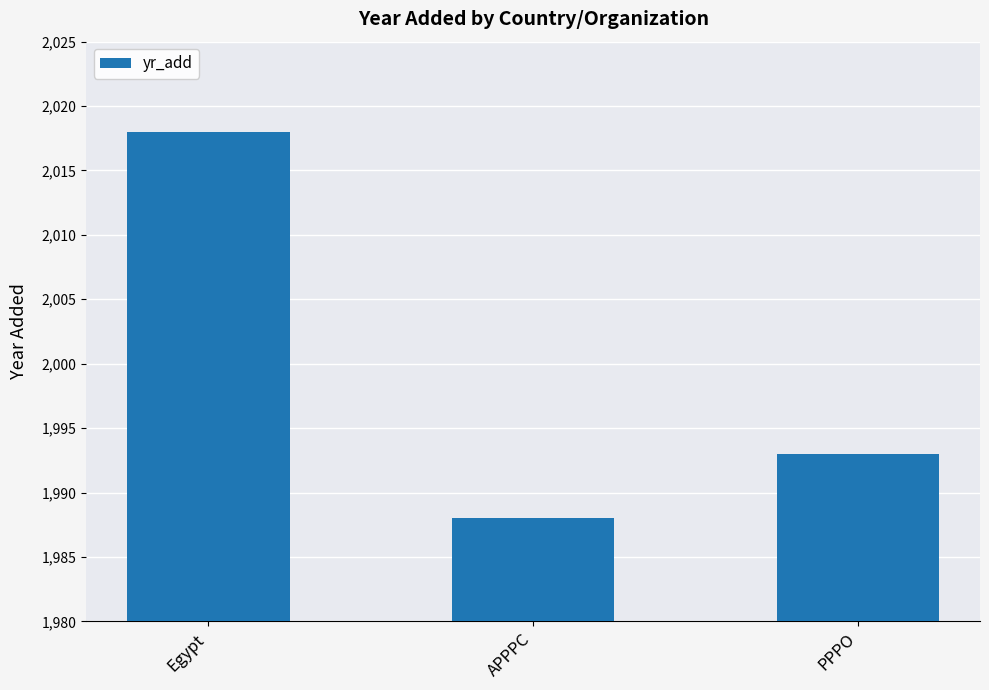

What position from the right is Egypt?

3